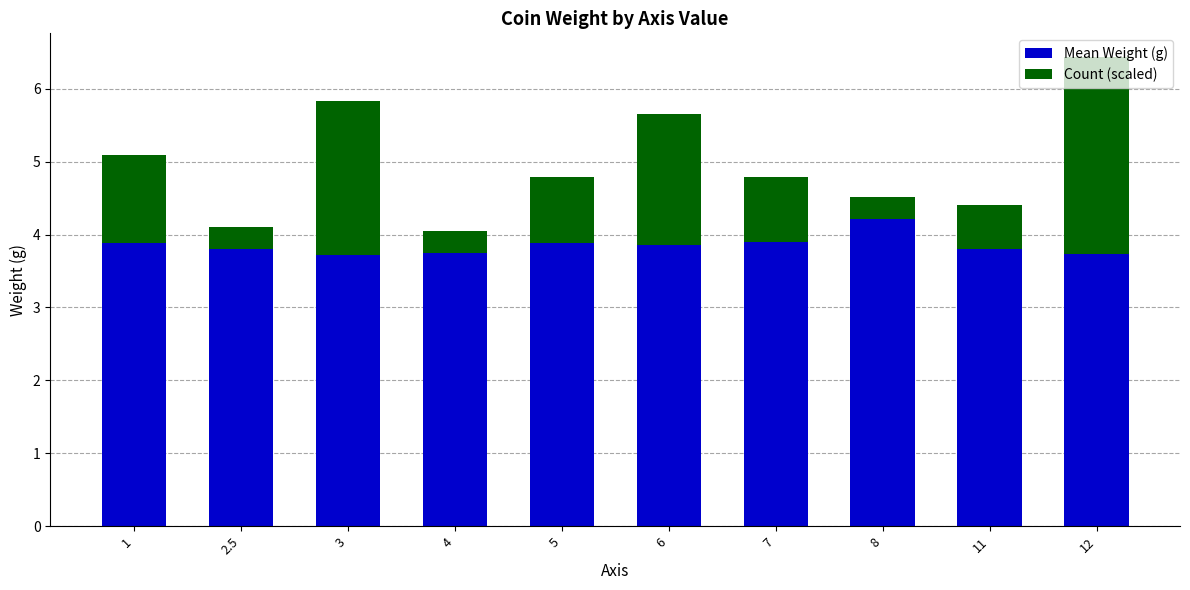

What is the average value of the Mean Weight (g) series?

3.9